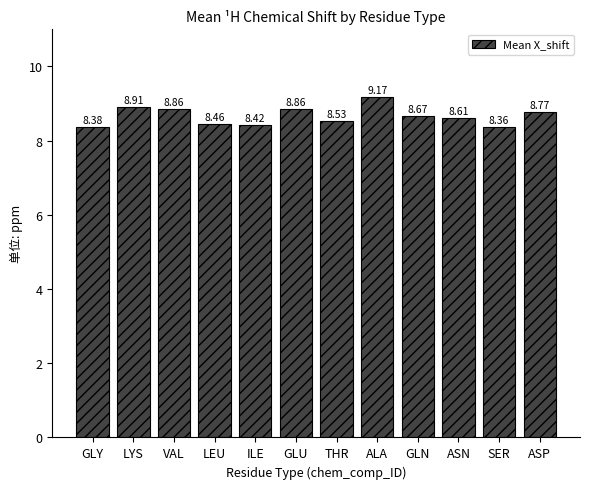

What is the sum of all values?

104.0